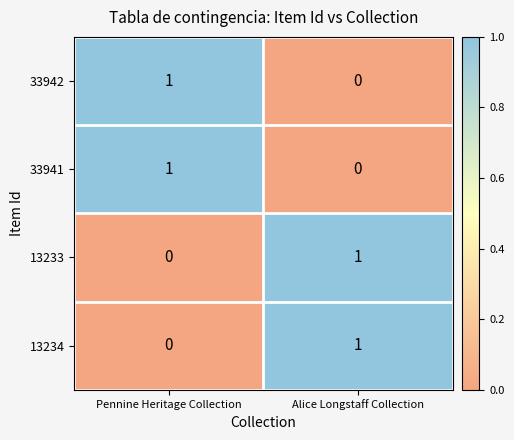

Reading right to left, what are all the values shown in this chart?

33942: 0	1
33941: 0	1
13233: 1	0
13234: 1	0